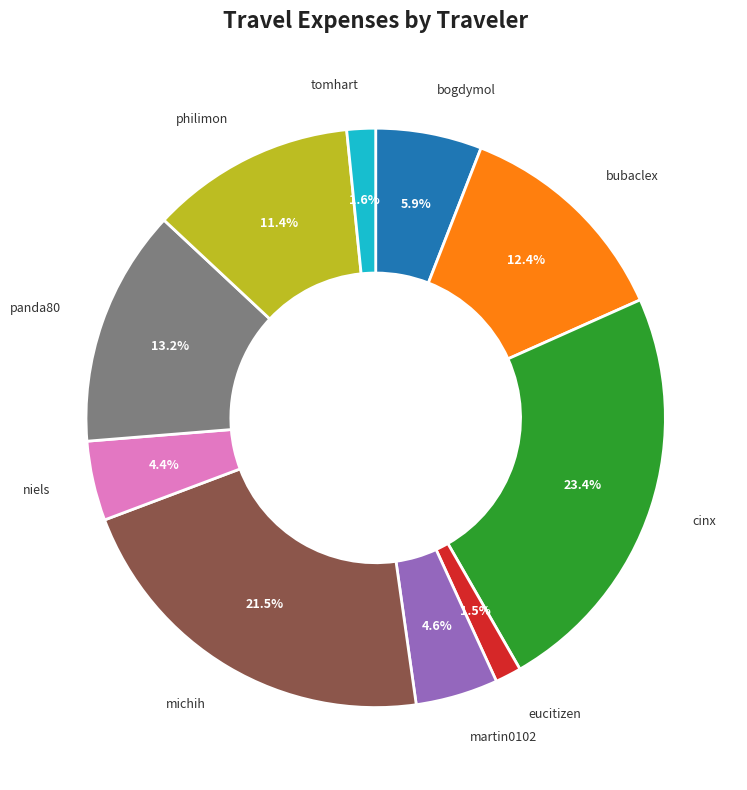

How many slices are in this pie chart?

10